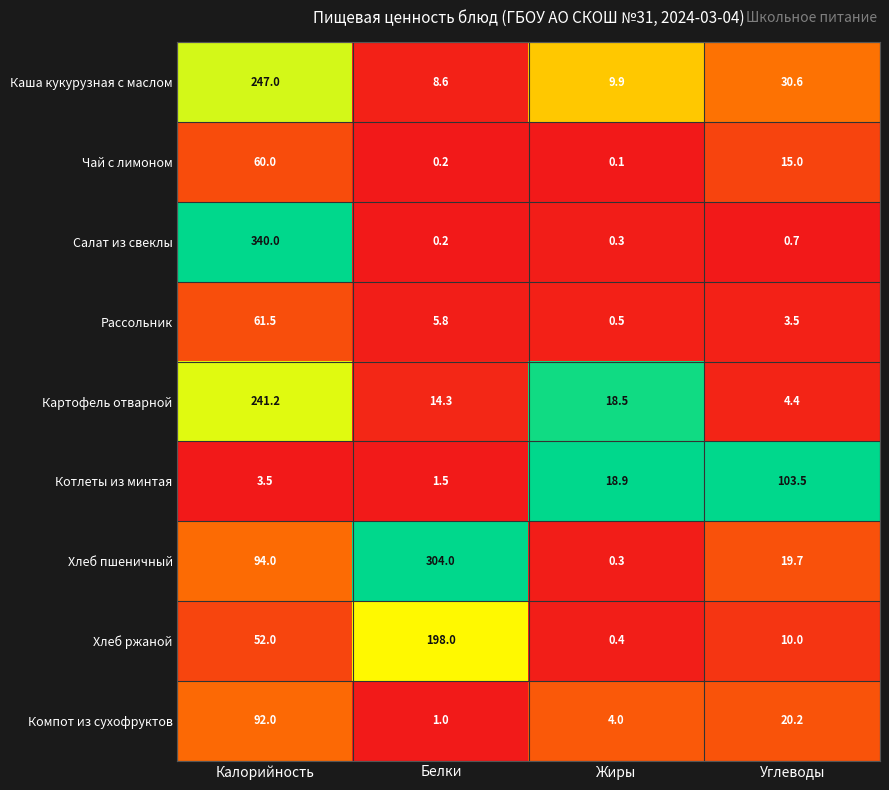

Count the number of data series in this chart.

9